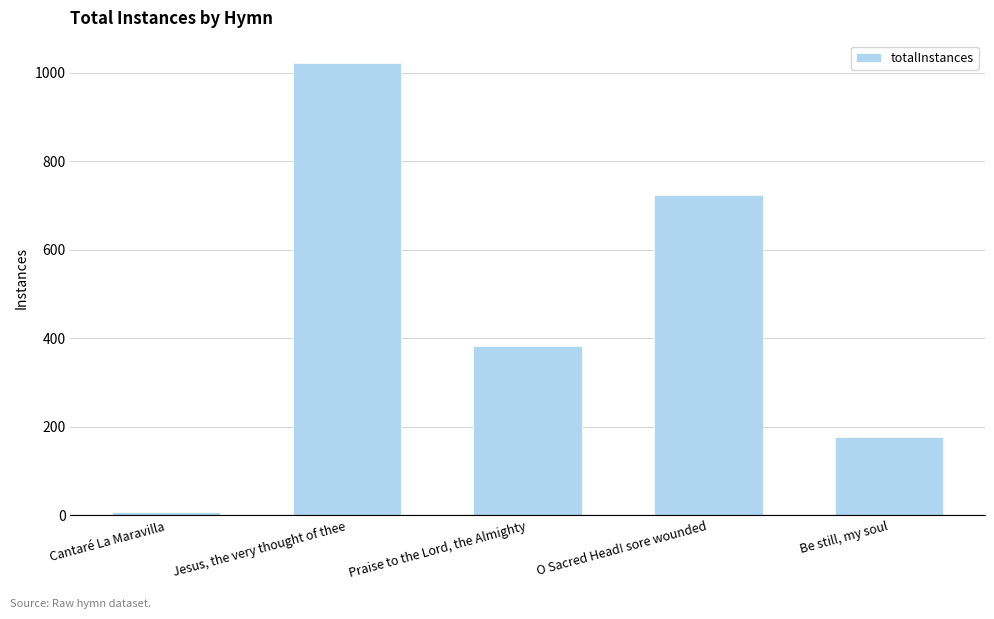

How many data points does each series have?

5